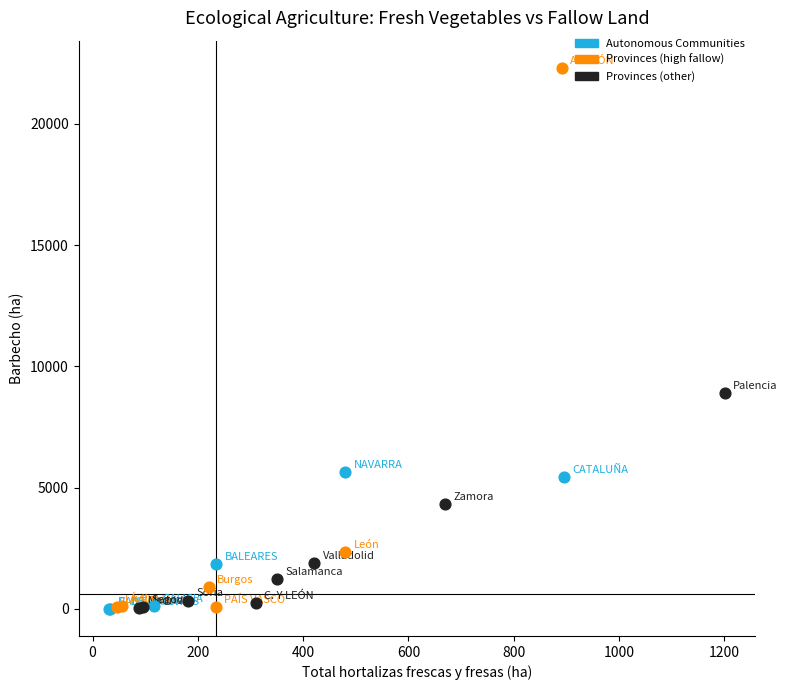

Which series contains the highest Y value?

Provinces (high fallow)